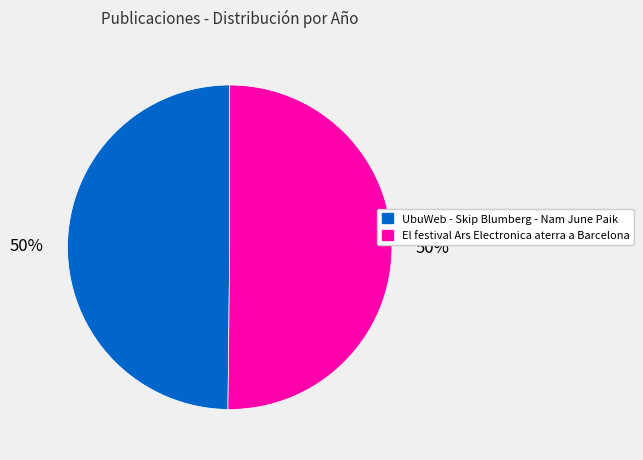

To the nearest percent, what is the average slice percentage?

50%